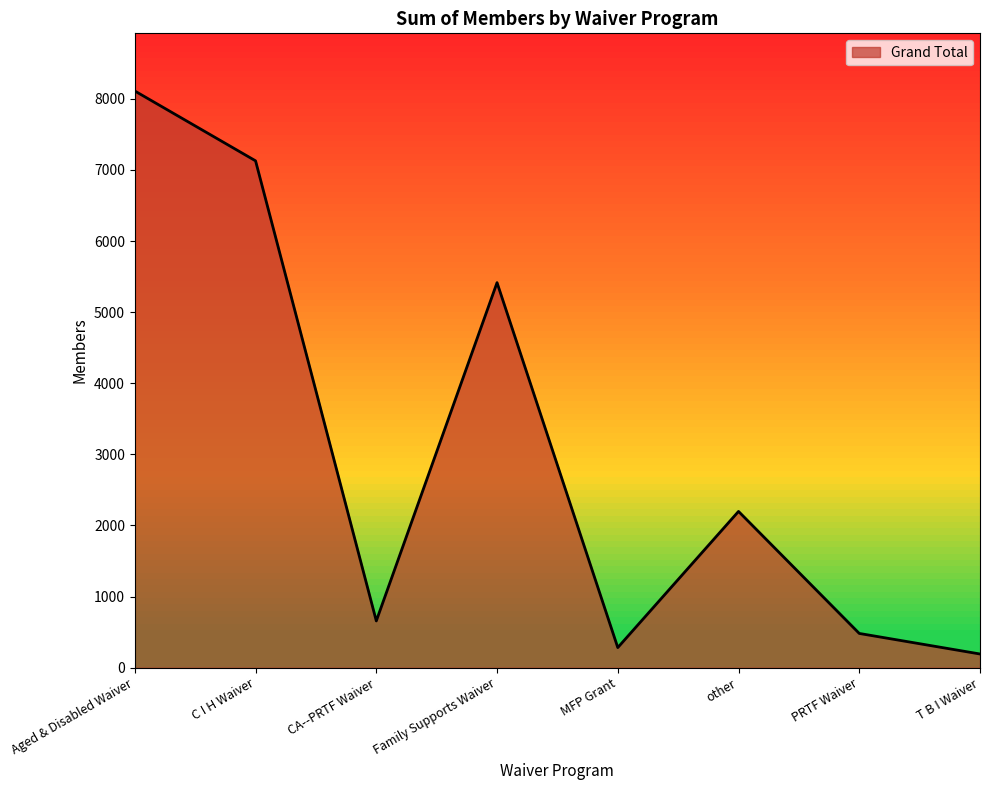

What is the maximum value shown in the chart?

8110